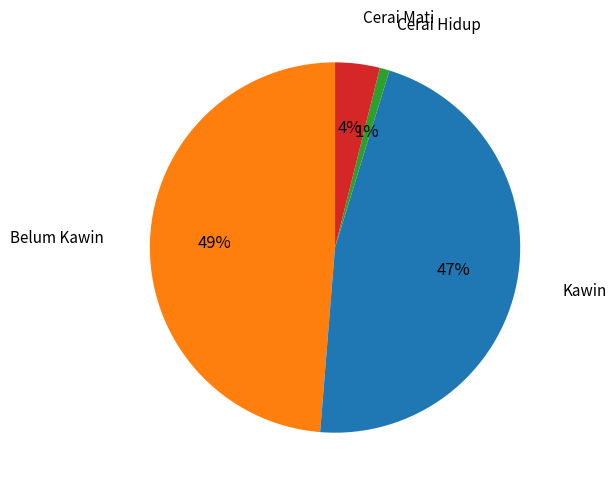

True or false: Cerai Hidup accounts for 11% of the total.

False